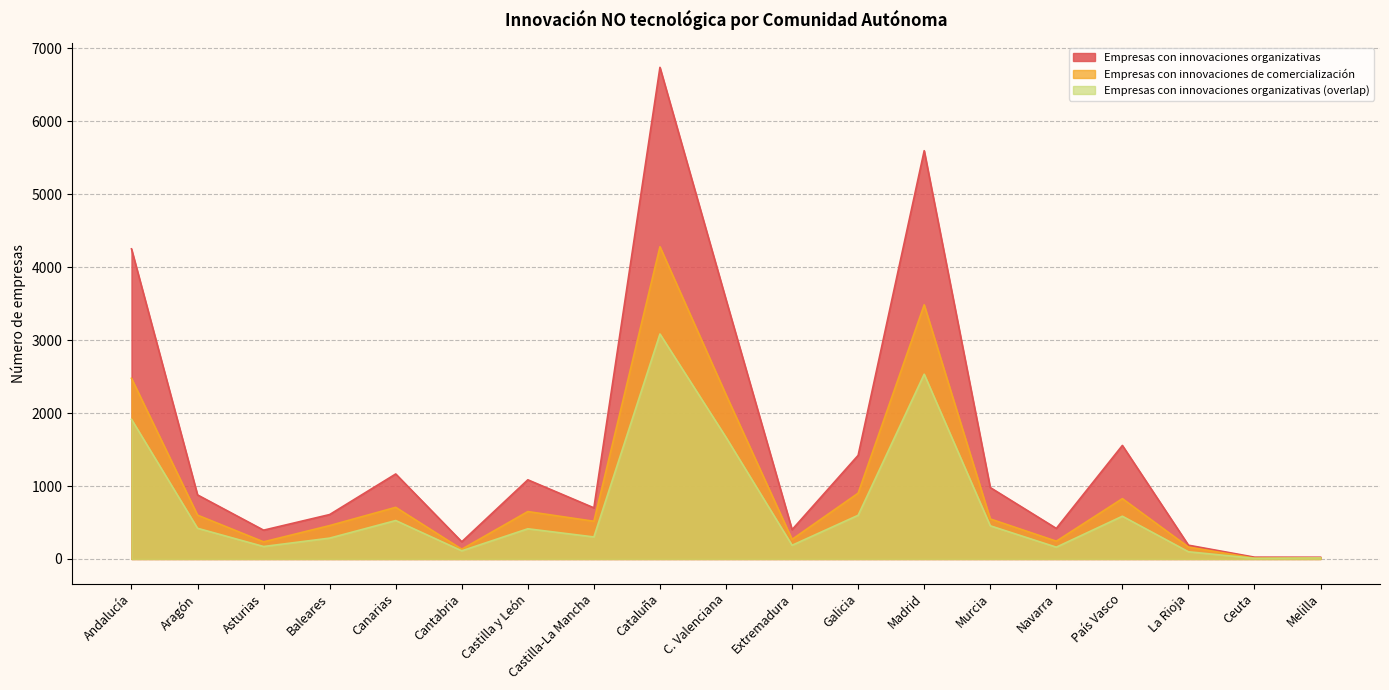

What is the difference between the second highest and minimum values in the Empresas con innovaciones organizativas (overlap) series?

2523